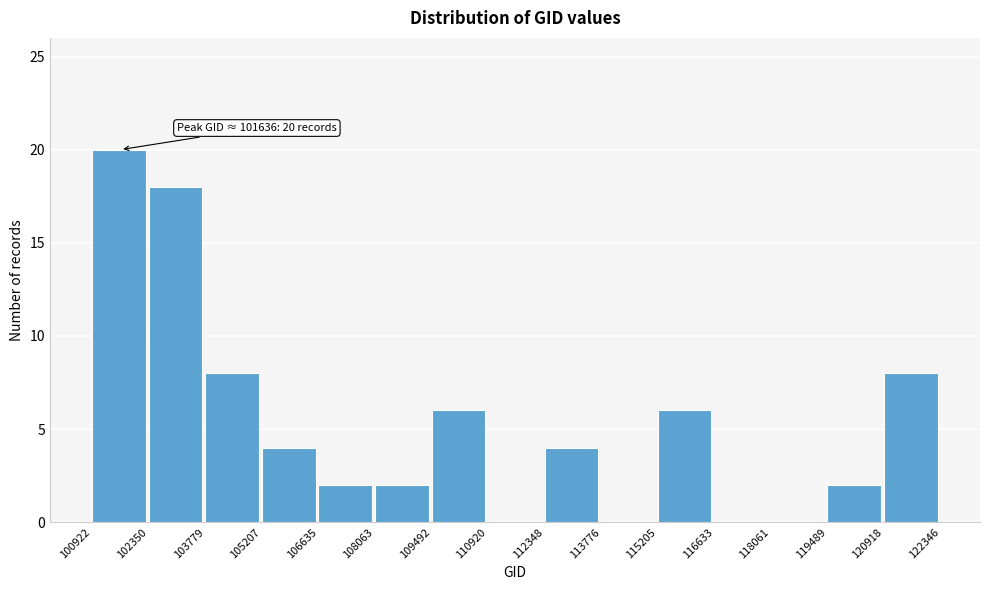

Over which range of the x-axis is the bar tallest?

100922 to 102350